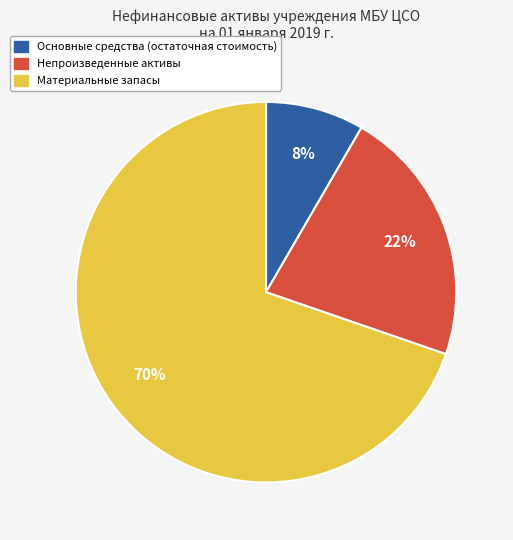

Do Основные средства (остаточная стоимость) and Материальные запасы together represent more than half of the pie?

Yes